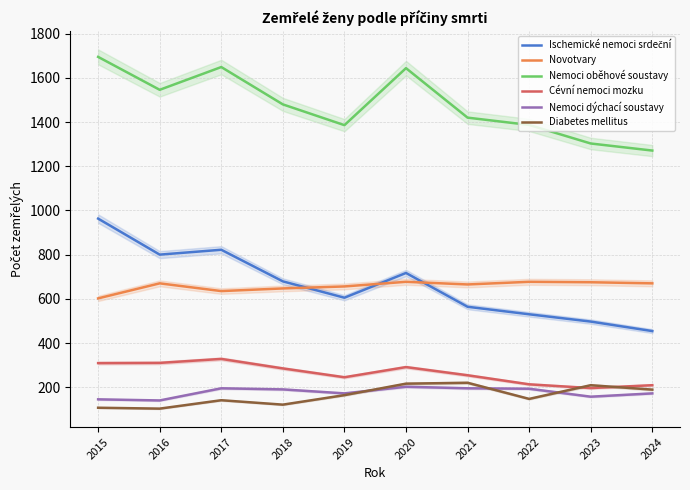

True or false: Nemoci dýchací soustavy and Novotvary intersect in this chart.

False